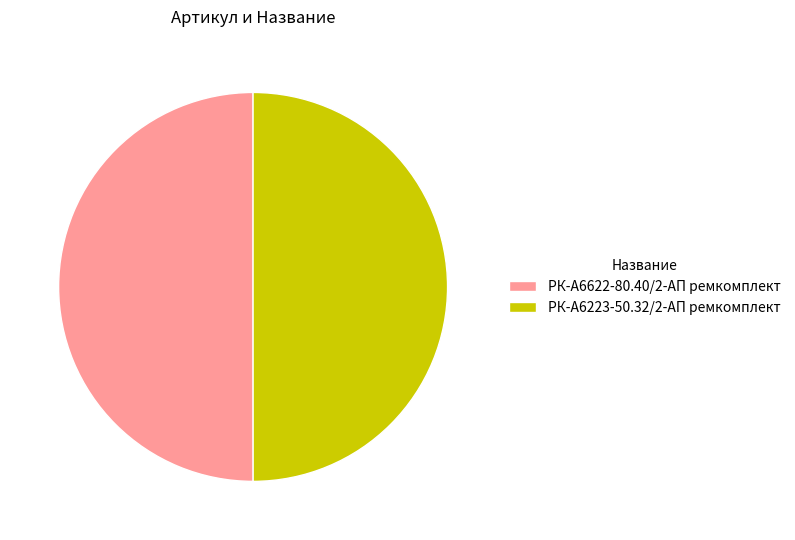

What is the ratio of the value at РК-А6223-50.32/2-АП ремкомплект to the value at РК-А6622-80.40/2-АП ремкомплект?

1.0